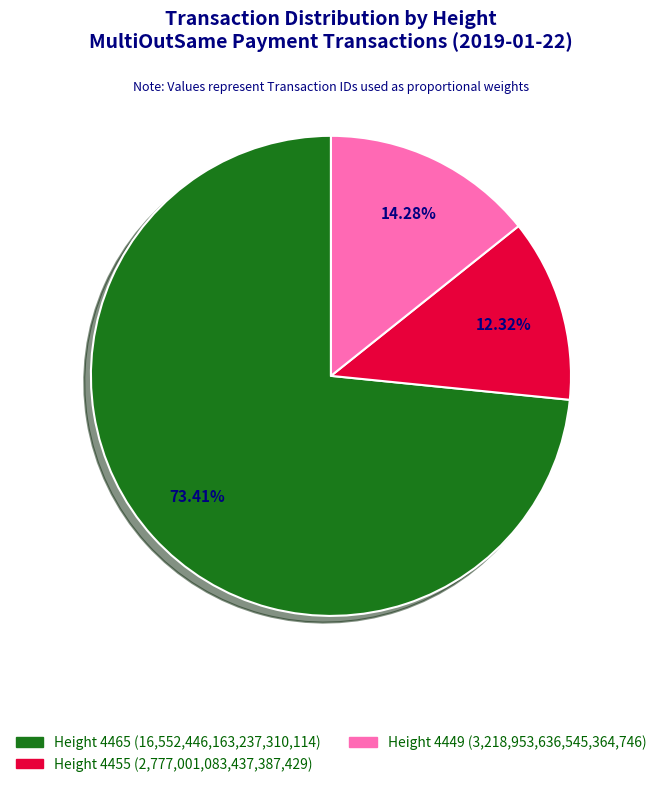

Does any single category account for the majority?

Yes